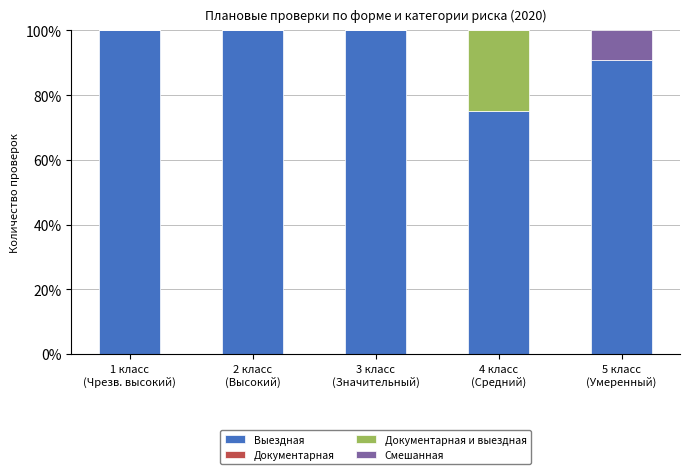

How many series are shown in this chart?

3